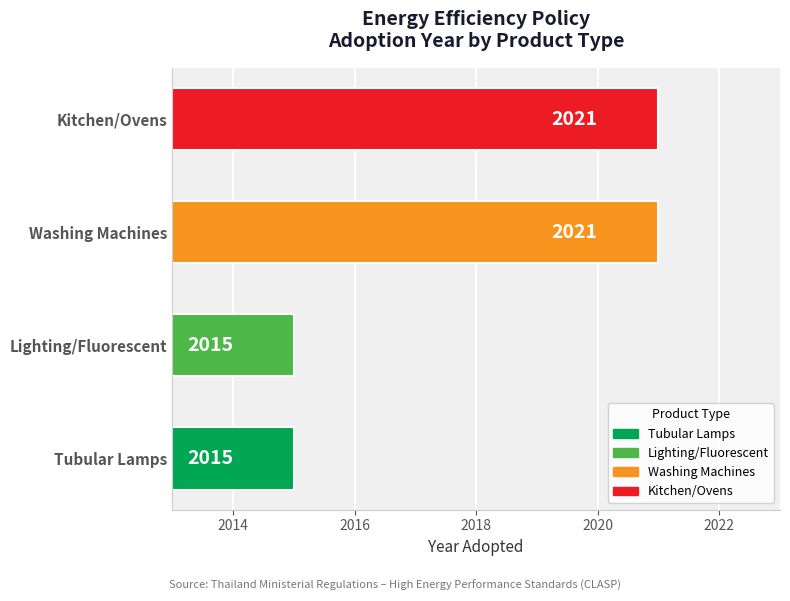

Reading bottom to top, extract all data points from this chart.

2015	2015	2021	2021